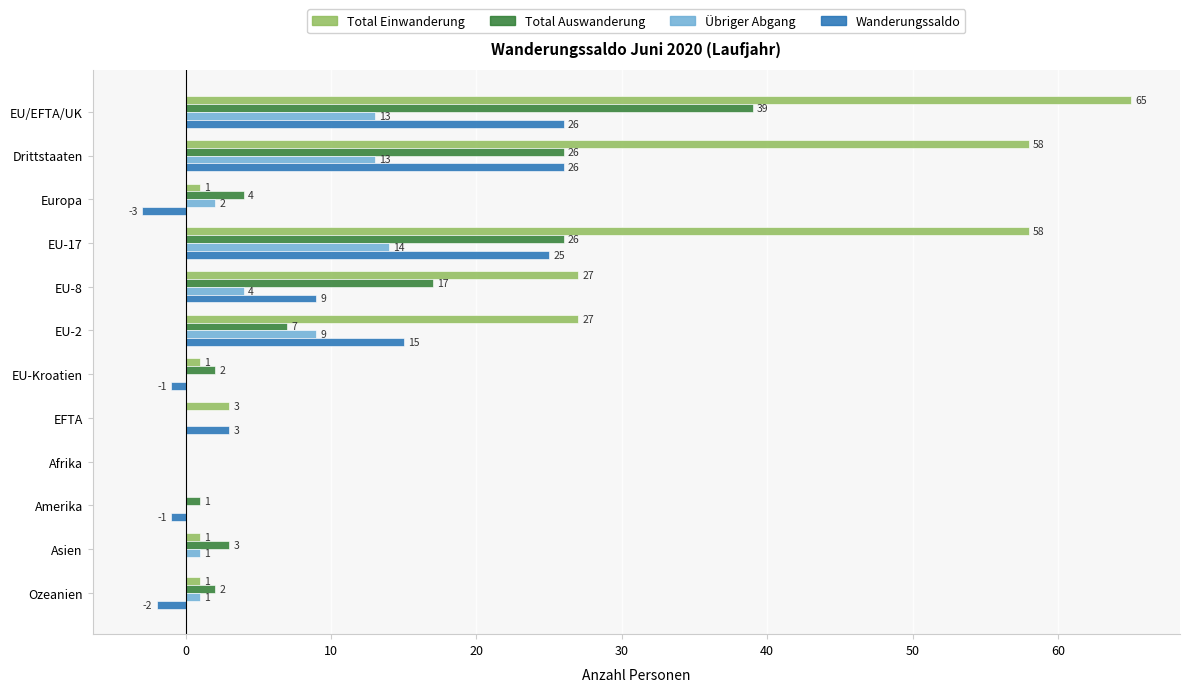

What is the sum of the Übriger Abgang values at EU-2 and Afrika?

9